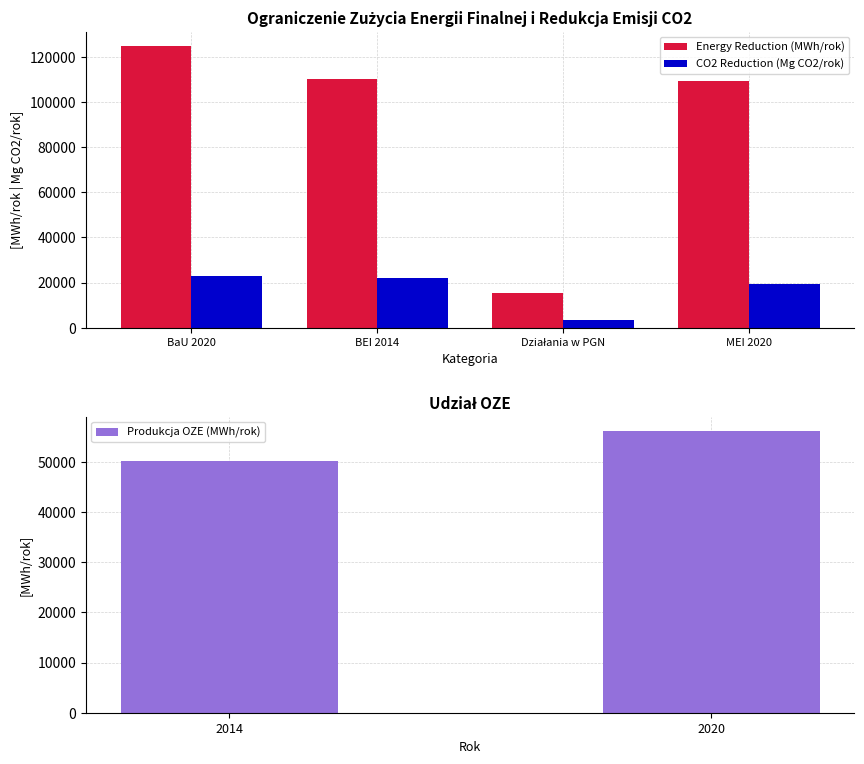

What is the value of the Energy Reduction (MWh/rok) bar at the 3rd from the left?

15509.6